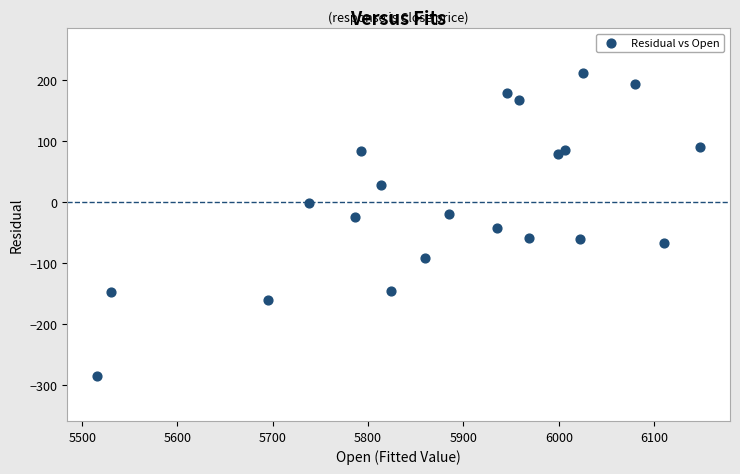

What is the range of Y values (max minus min)?

496.0